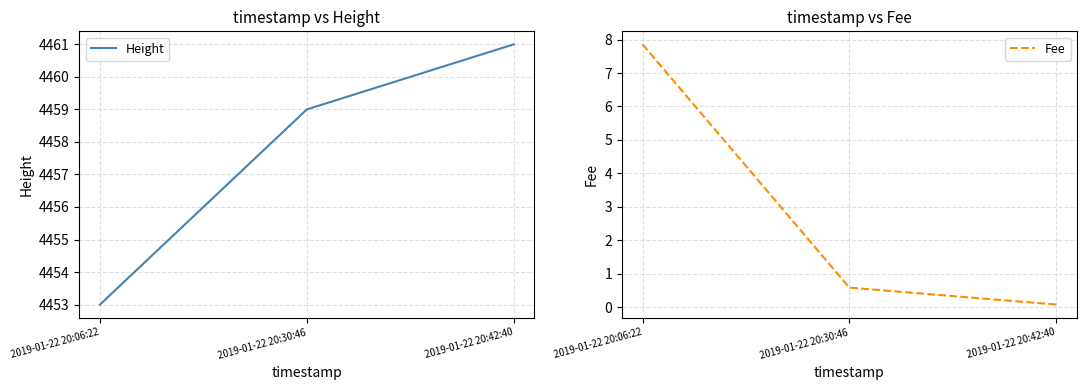

Which has a higher value, 2019-01-22 20:42:40 or 2019-01-22 20:30:46?

2019-01-22 20:42:40